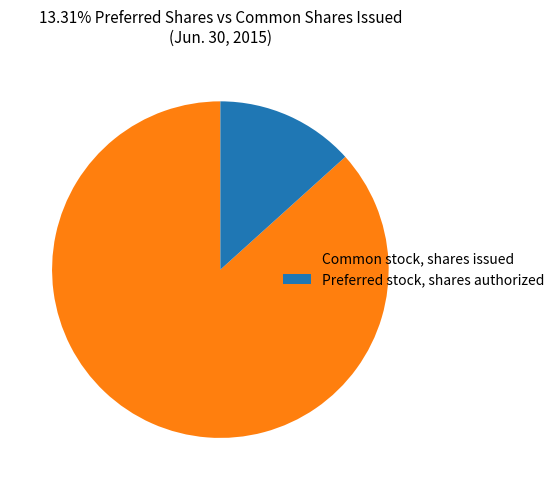

Is there a majority slice in this chart?

Yes